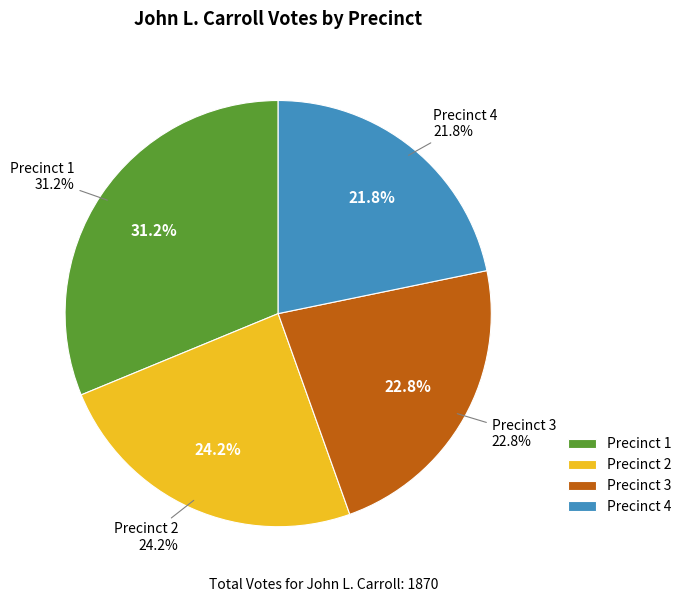

Is it true that Precinct 3 is 8% of the pie?

False